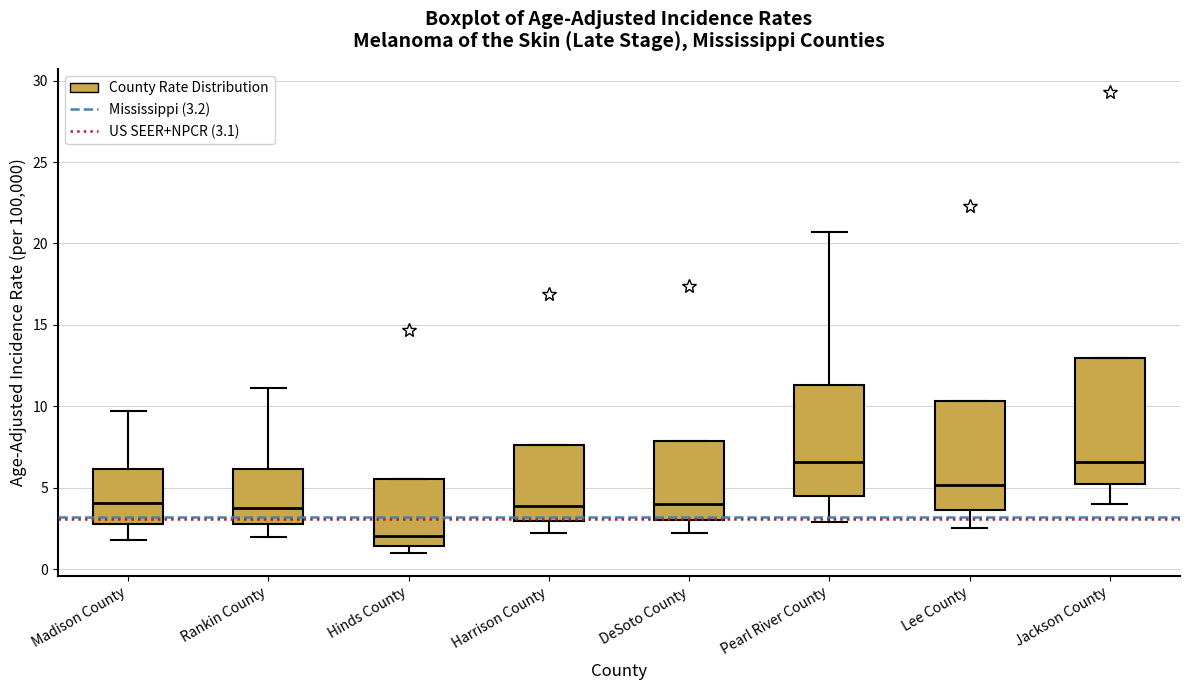

Reading left to right, transcribe this box plot: for each box, give where its median line is, the range the box spans, and where its two whiskers end, as read against the y-axis. The values are not printed on the chart, so give them approximately, as read against the axis.

Madison County: median 4.0, box 3.0 to 6.0, whiskers 2.0 to 9.5
Rankin County: median 4.0, box 3.0 to 6.0, whiskers 2.0 to 11.0
Hinds County: median 2.0, box 1.5 to 5.5, whiskers 1.0 to 5.5
Harrison County: median 4.0, box 3.0 to 7.5, whiskers 2.0 to 7.5
DeSoto County: median 4.0, box 3.0 to 8.0, whiskers 2.0 to 8.0
Pearl River County: median 6.5, box 4.5 to 11.5, whiskers 3.0 to 20.5
Lee County: median 5.0, box 3.5 to 10.5, whiskers 2.5 to 10.5
Jackson County: median 6.5, box 5.0 to 13.0, whiskers 4.0 to 13.0